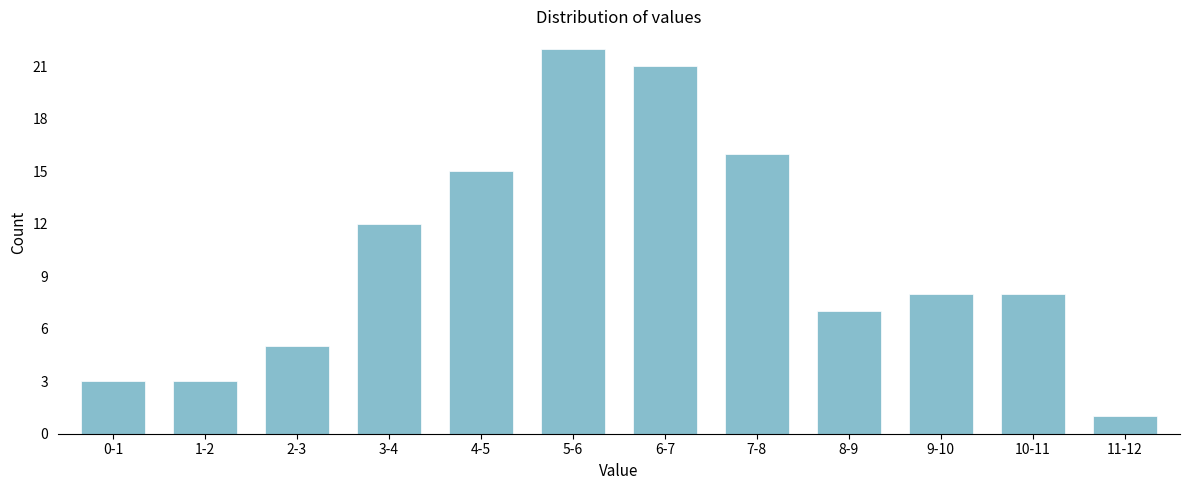

Reading right to left, transcribe all the data shown in this chart.

11-12=1	10-11=8	9-10=8	8-9=7	7-8=16	6-7=21	5-6=22	4-5=15	3-4=12	2-3=5	1-2=3	0-1=3